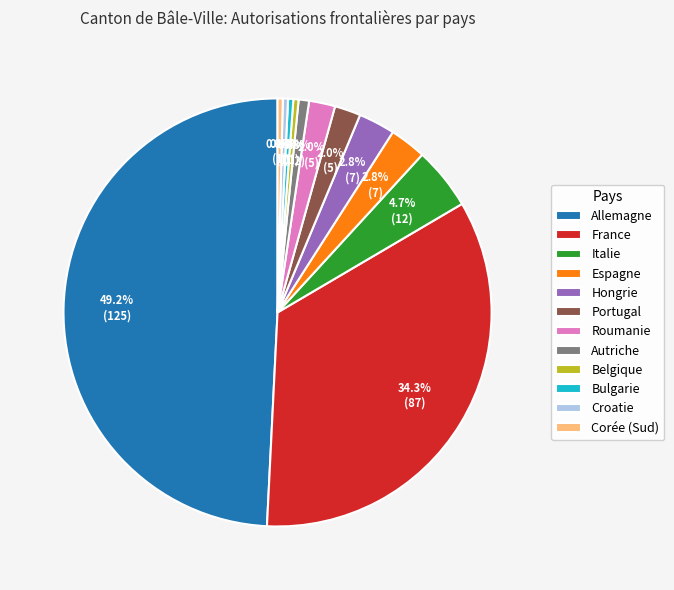

Do Portugal and Italie together represent more than half of the pie?

No